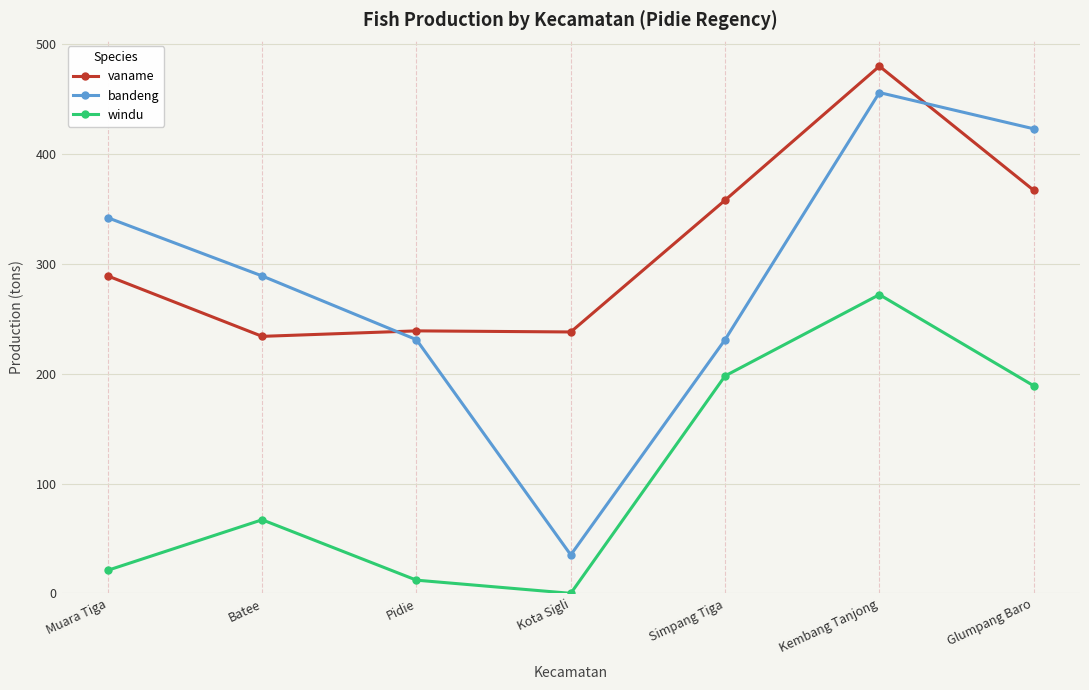

What position from the left is Kembang Tanjong?

6